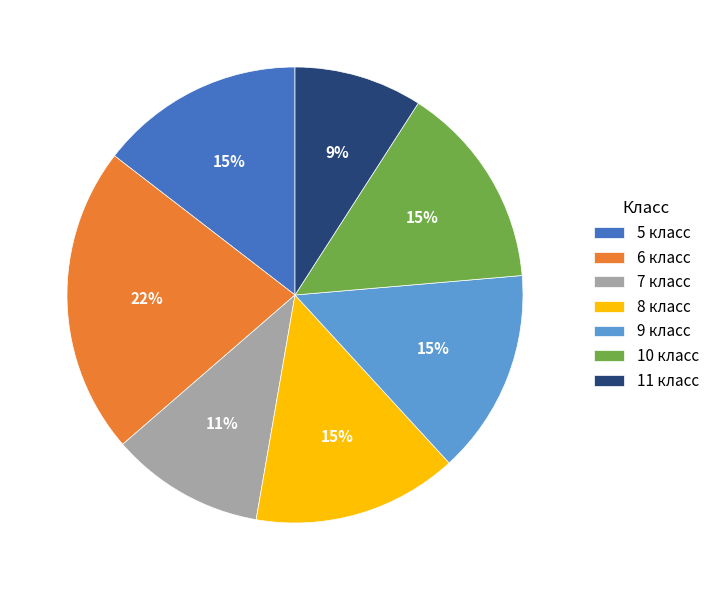

What is the smallest slice in the pie chart?

11 класс